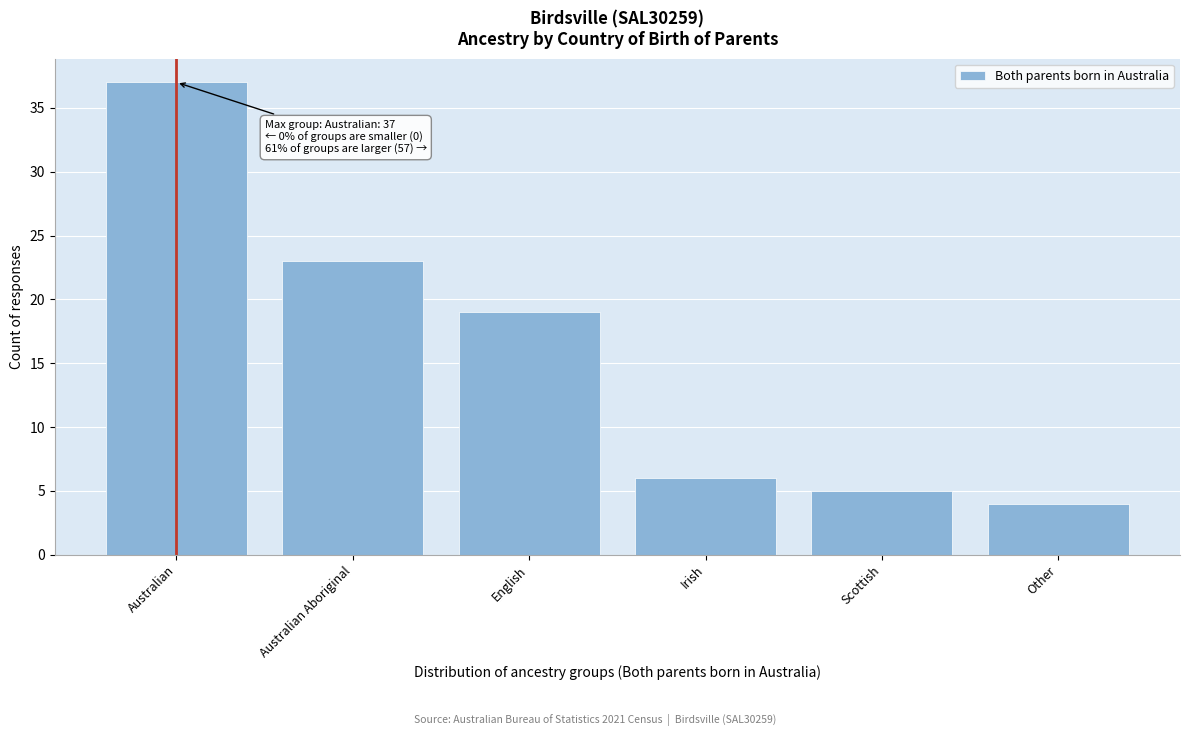

Reading left to right, extract all data points from this chart.

Australian=37	Australian Aboriginal=23	English=19	Irish=6	Scottish=5	Other=4